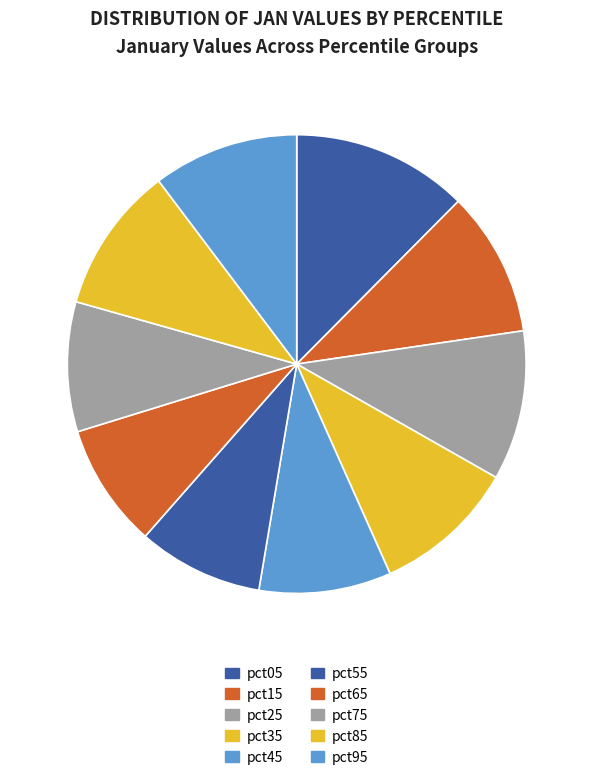

Do pct45 and pct55 together represent more than half of the pie?

No